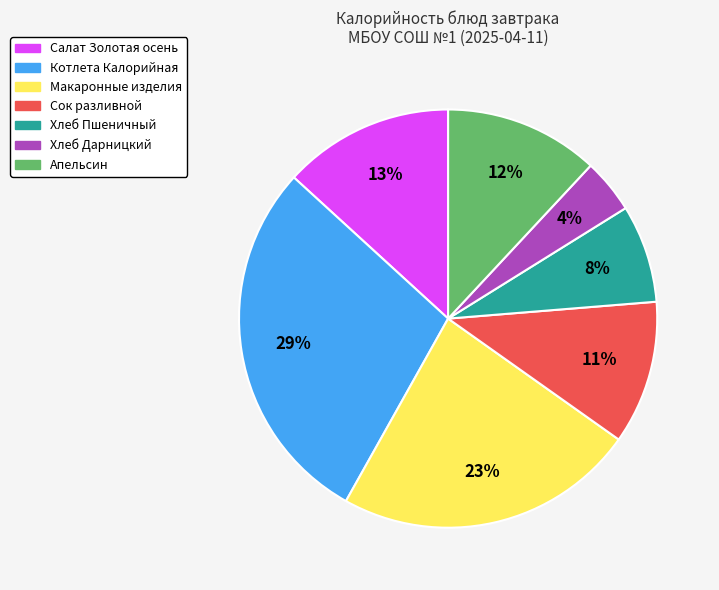

Count the number of slices in the pie.

7